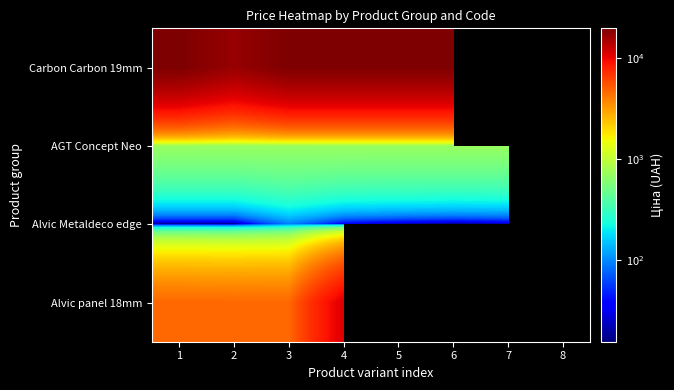

Read the AGT Concept Neo value at 1.

705.5